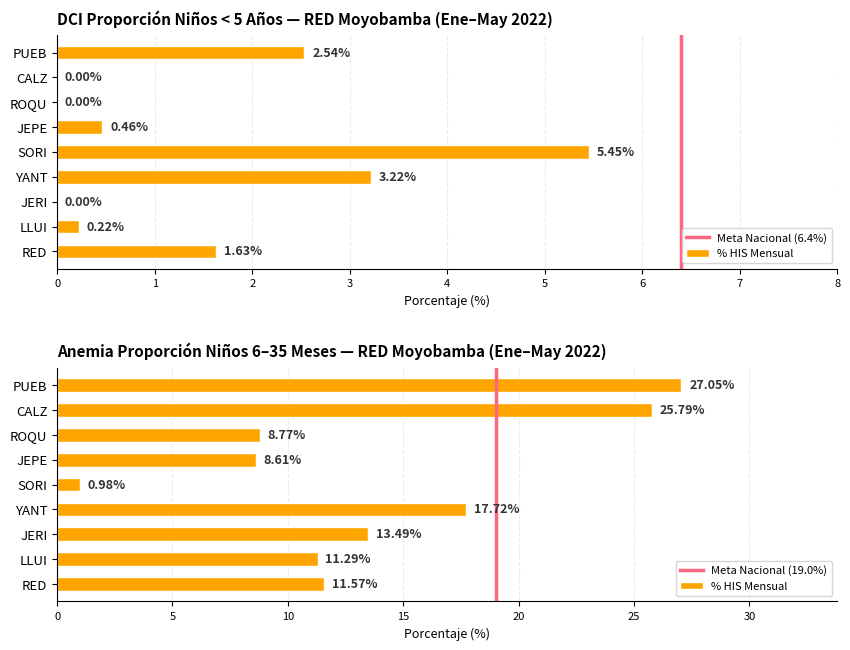

Does the chart contain any negative values?

No